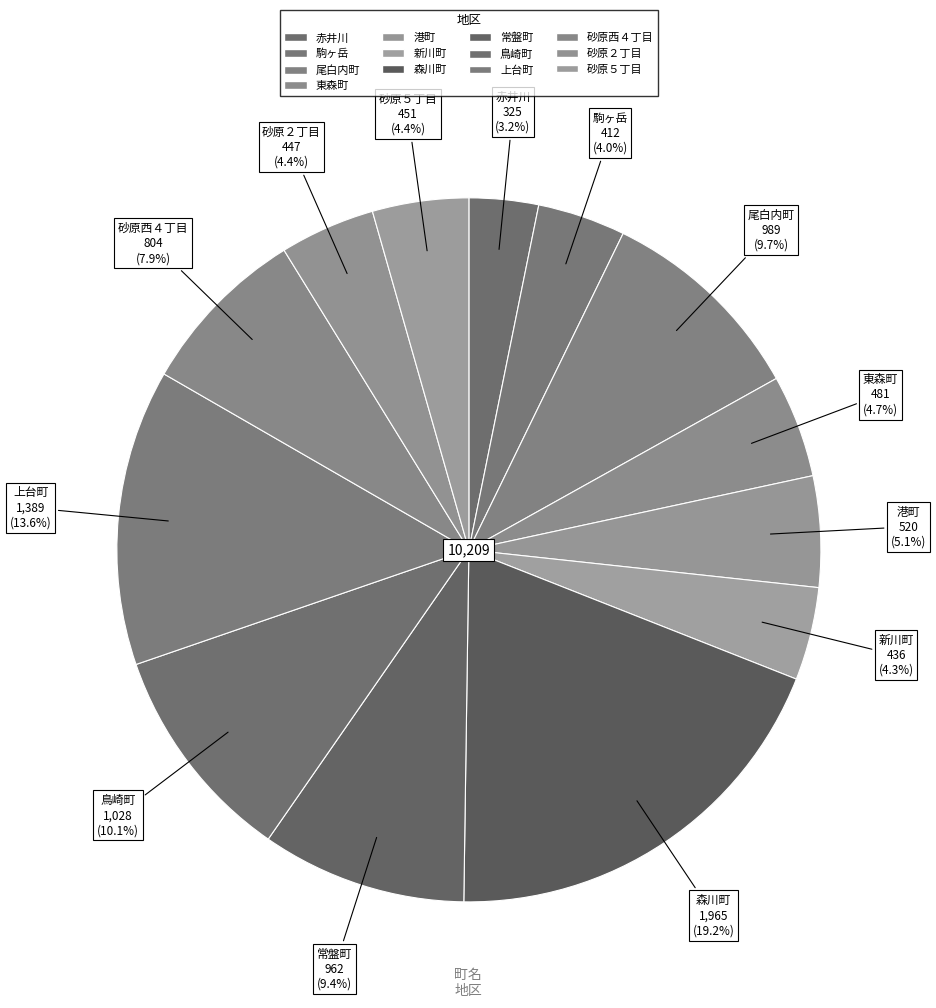

How many segments does this pie chart have?

13